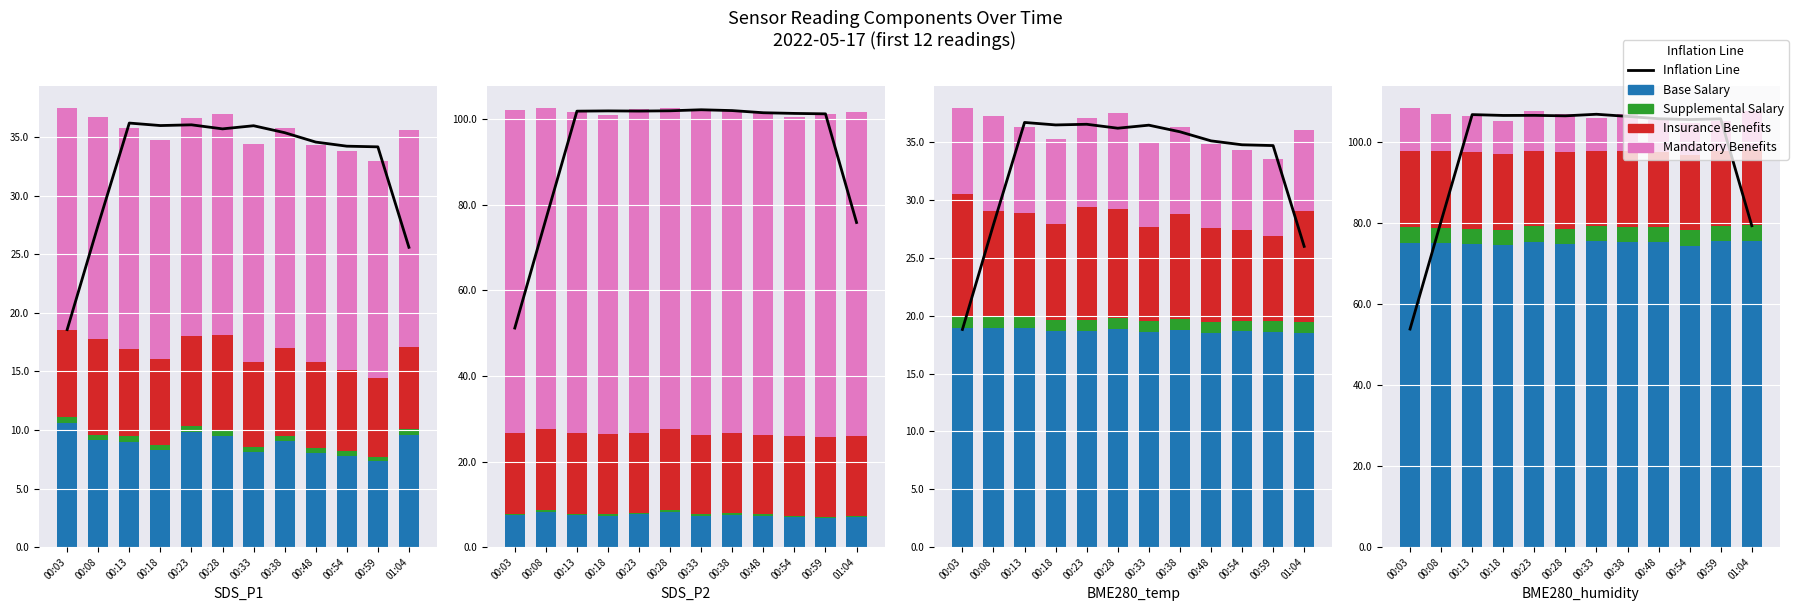

At how many categories does at least one series exceed 53?

12